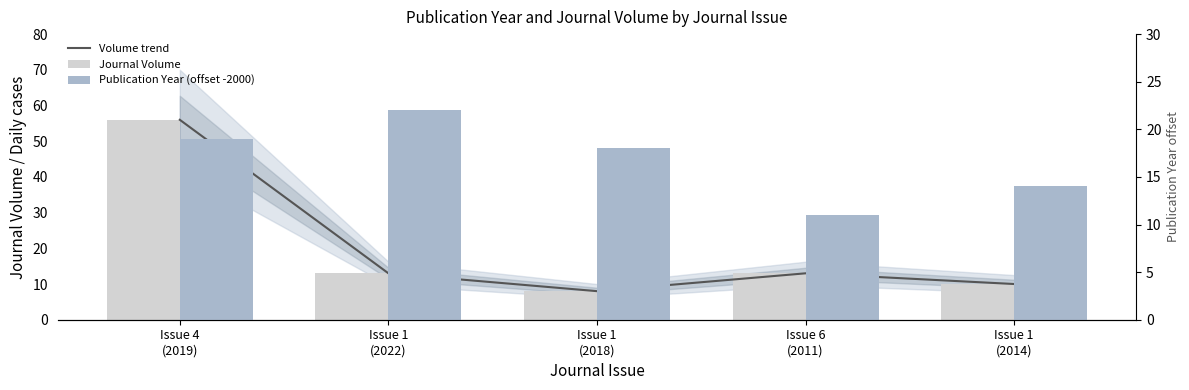

Which series has the widest spread of values?

Volume trend